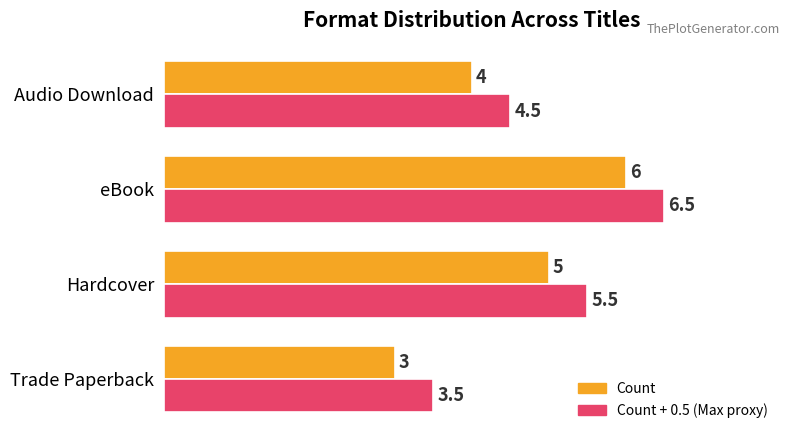

At which category is the sum across all series the highest?

eBook